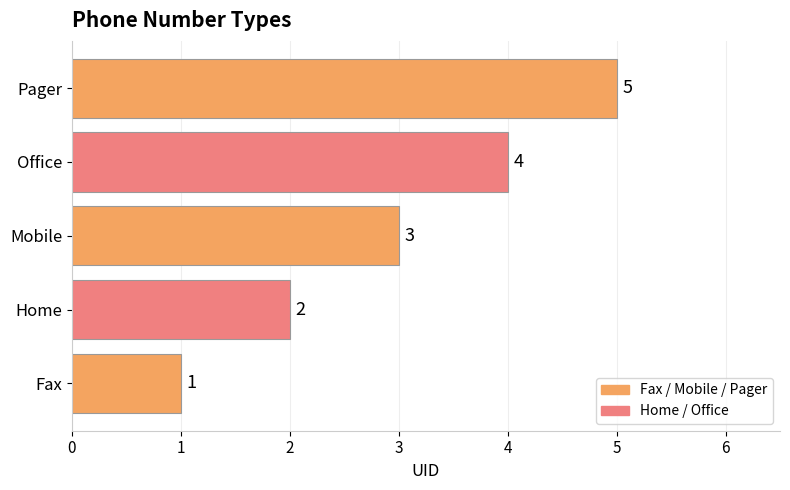

How many series are shown in this chart?

1